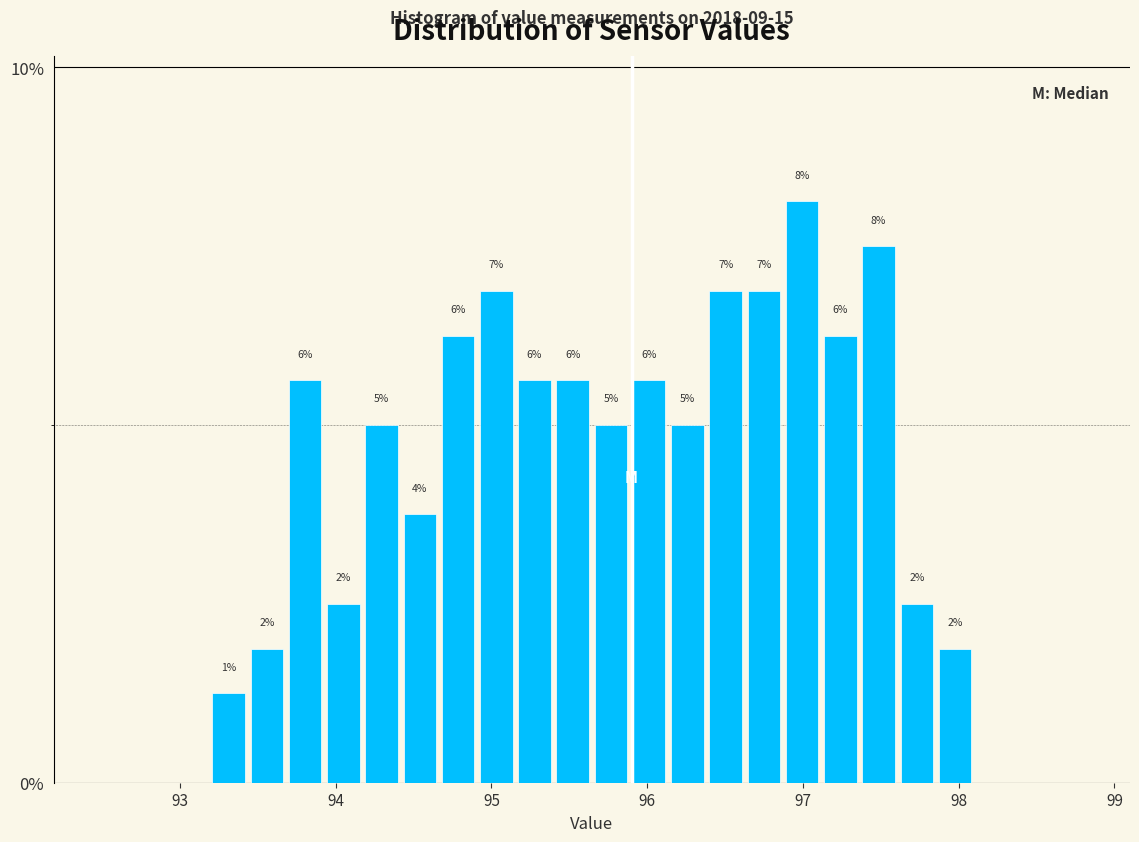

Around what value on the x-axis is the tallest bar? Give the approximate position of its centre, as read against the axis.

97.0